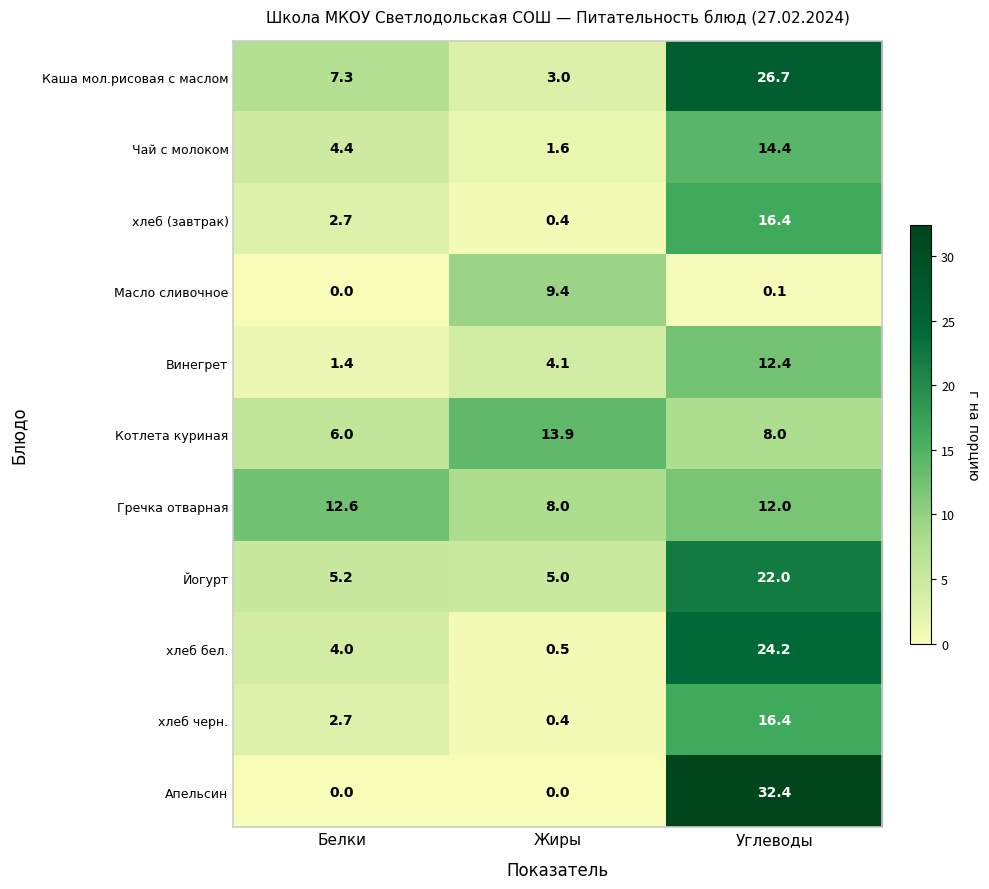

Rank the categories by хлеб бел. value from highest to lowest.

Углеводы, Белки, Жиры